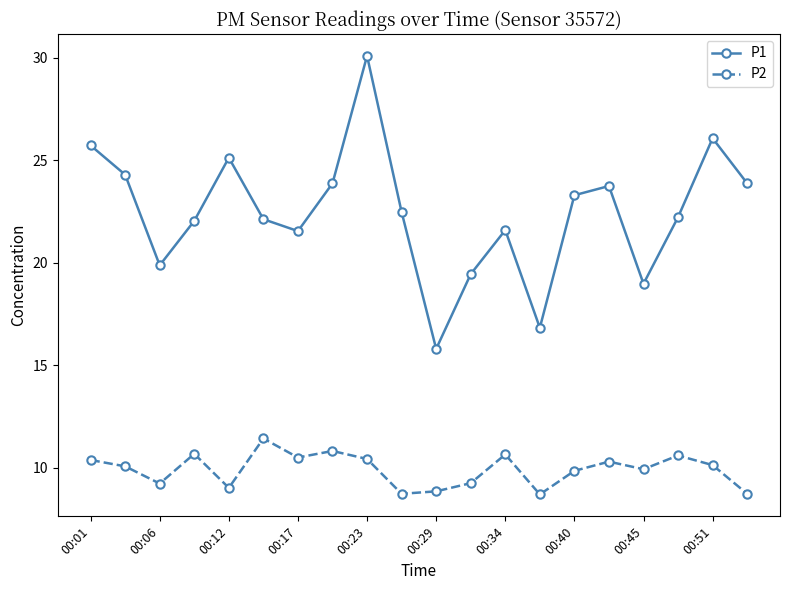

Which series has the largest total across all categories?

P1